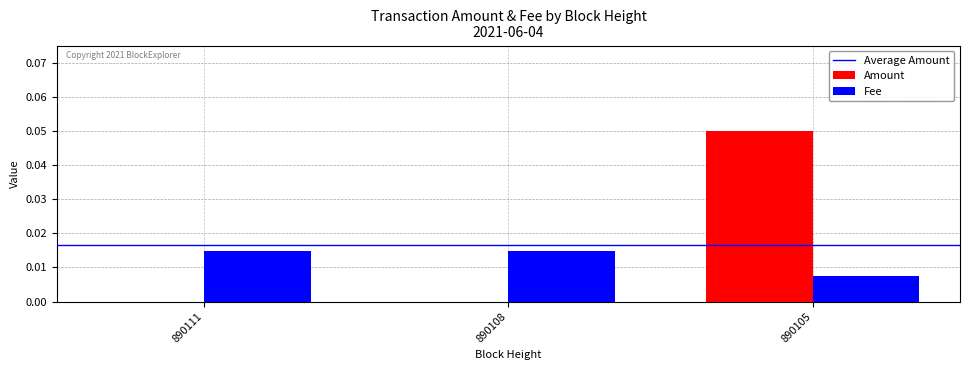

Does the chart contain stacked bars?

No